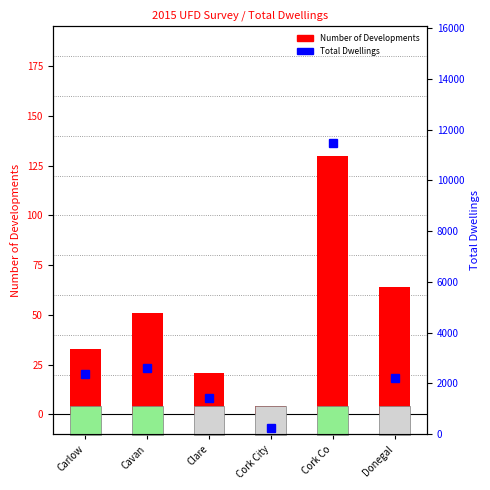

What is the label of the 6th bar from the left?

Donegal